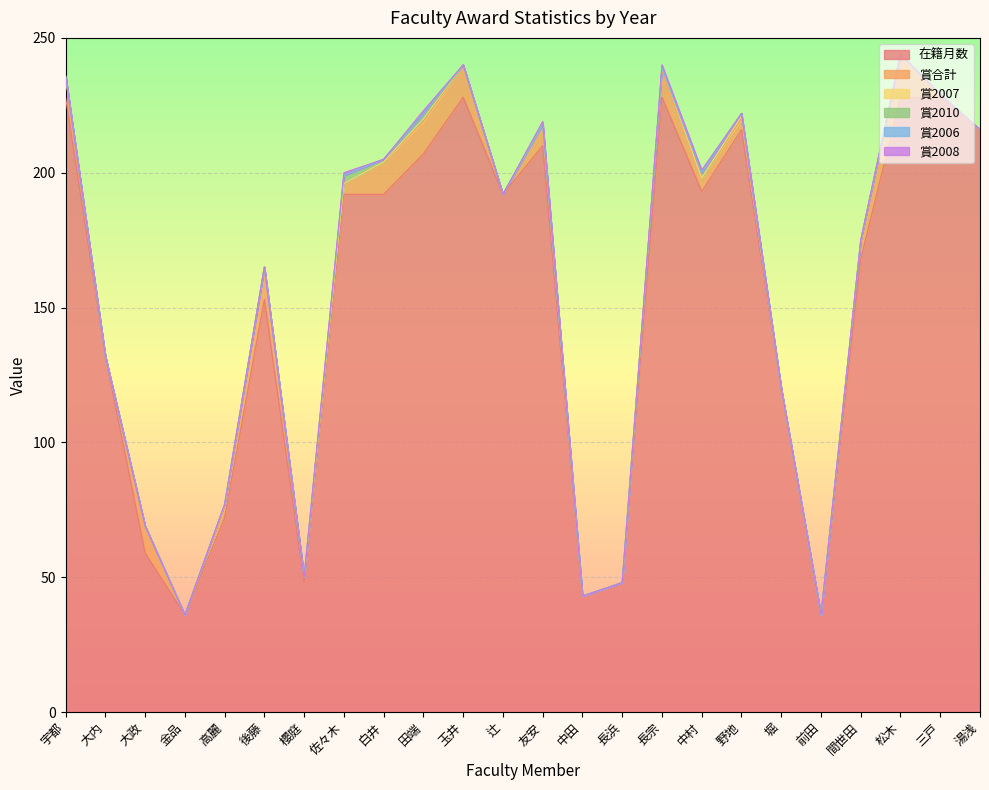

What is the label of the 12th point from the right?

友安